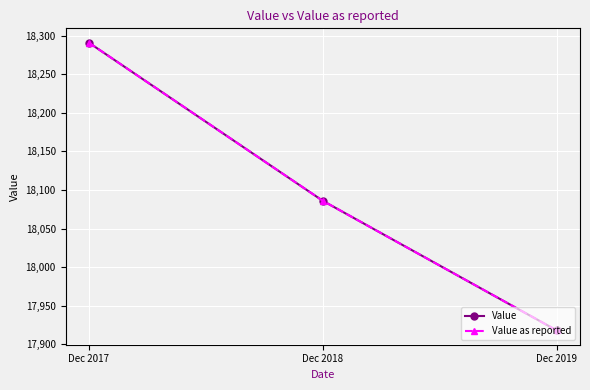

True or false: Value has a value of 27851 at Dec 2018.

False